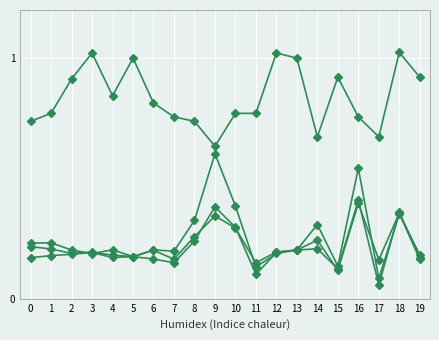

True or false: rade9_aggzone_norm has a value of 0.3 at 8.

True